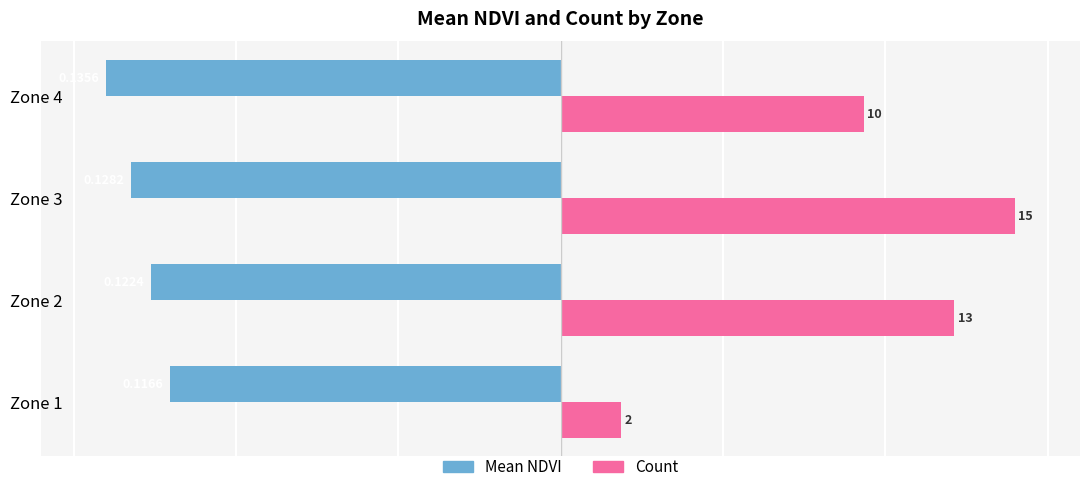

How many series are shown in this chart?

2